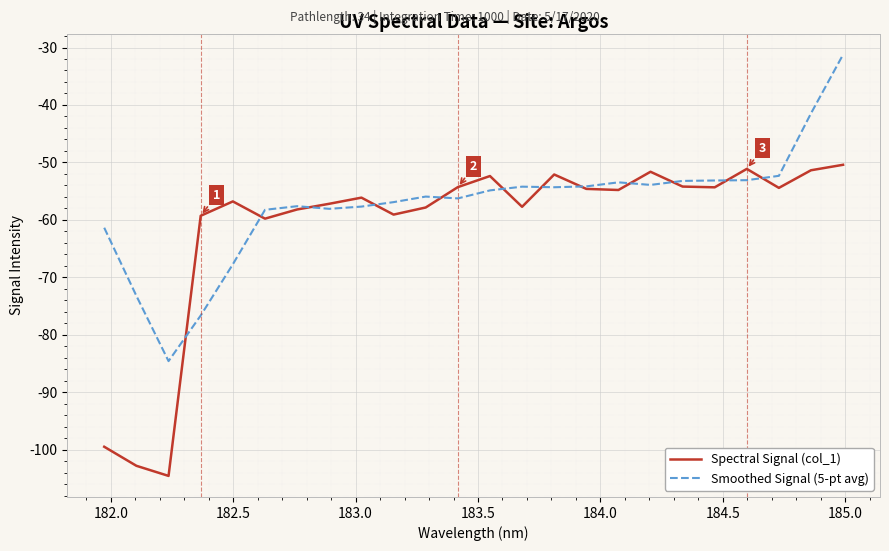

In Smoothed Signal (5-pt avg), how many points are higher than both neighbors (excluding endpoints)?

4